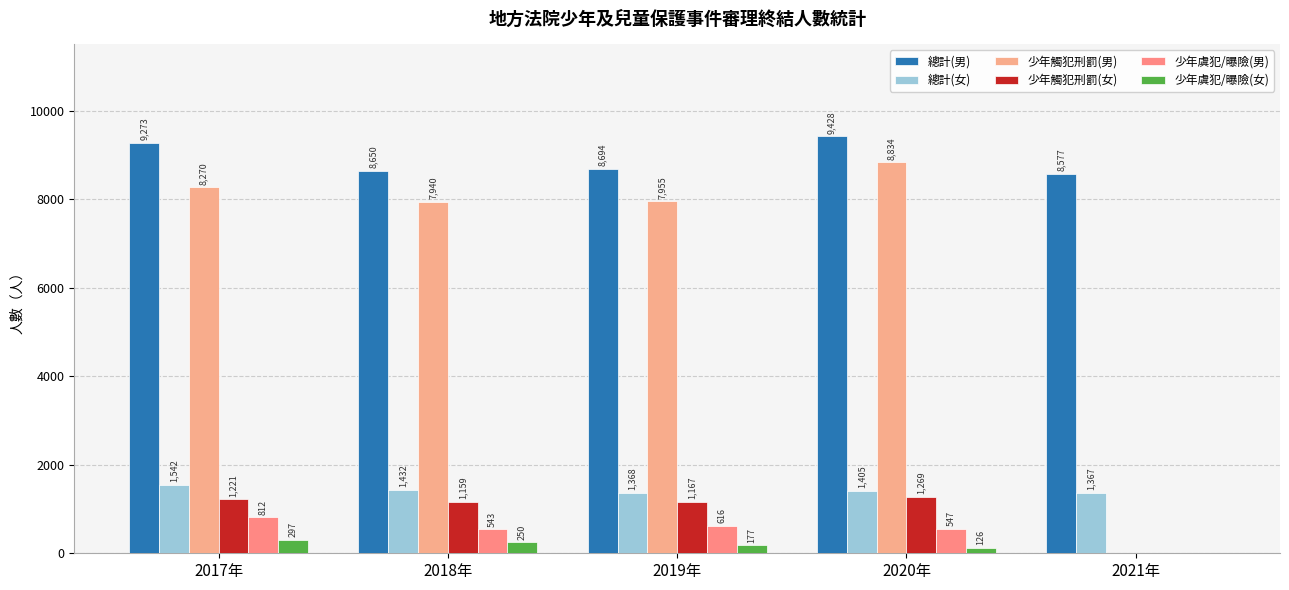

Which series has the widest spread of values?

少年觸犯刑罰(男)